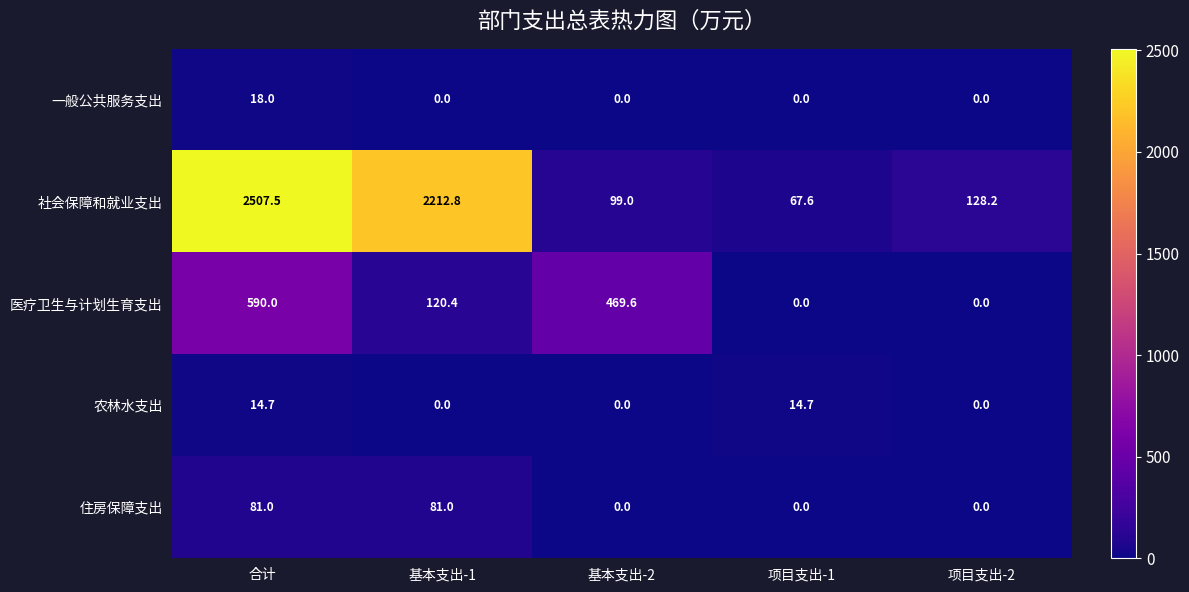

Is the value of 社会保障和就业支出 at 合计 greater than the value of 住房保障支出 at 基本支出-2?

Yes